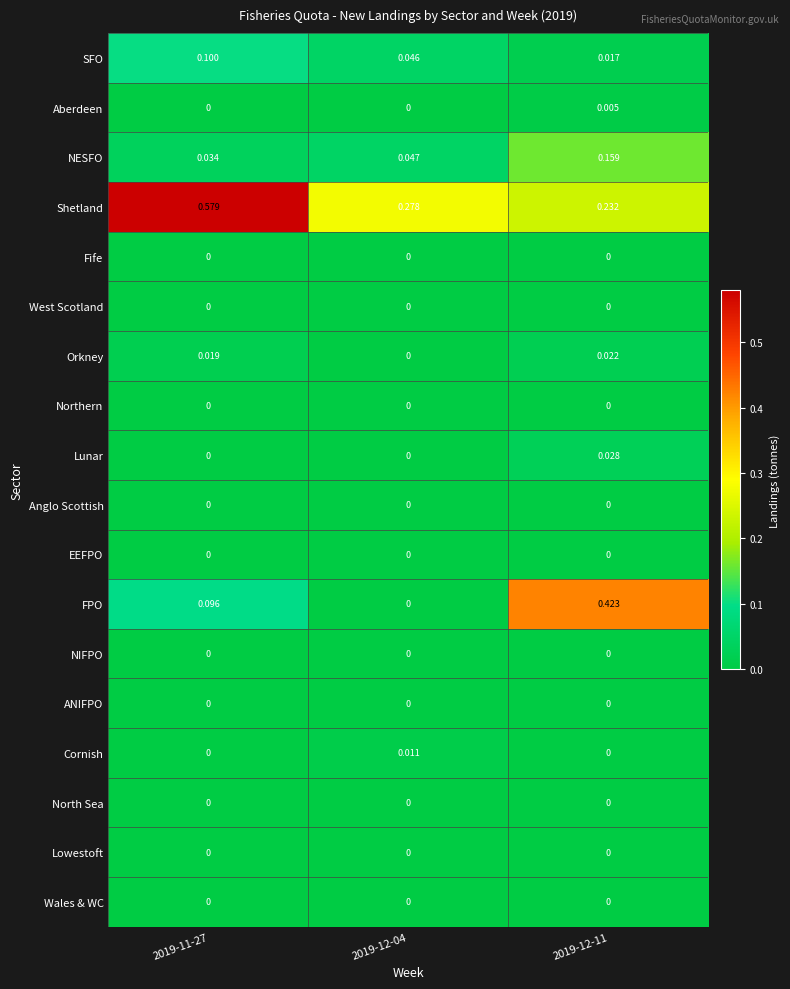

Which series has the largest total across all categories?

Shetland